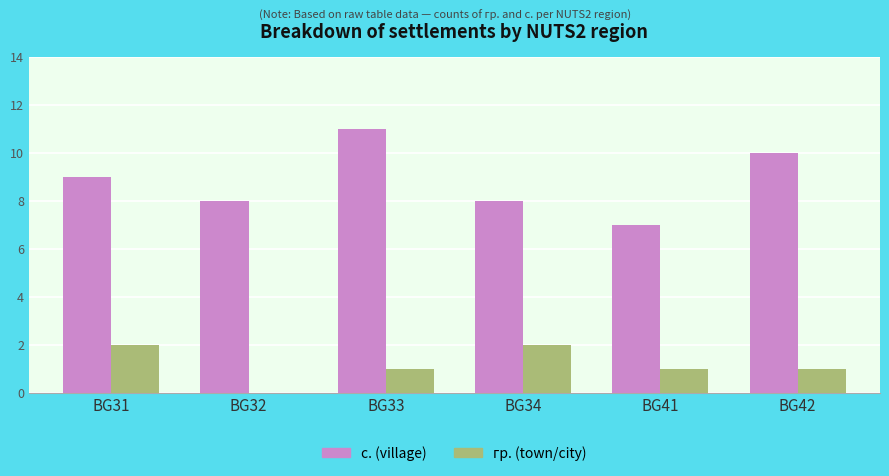

The value of с. (village) at BG42 is 17. True or false?

False